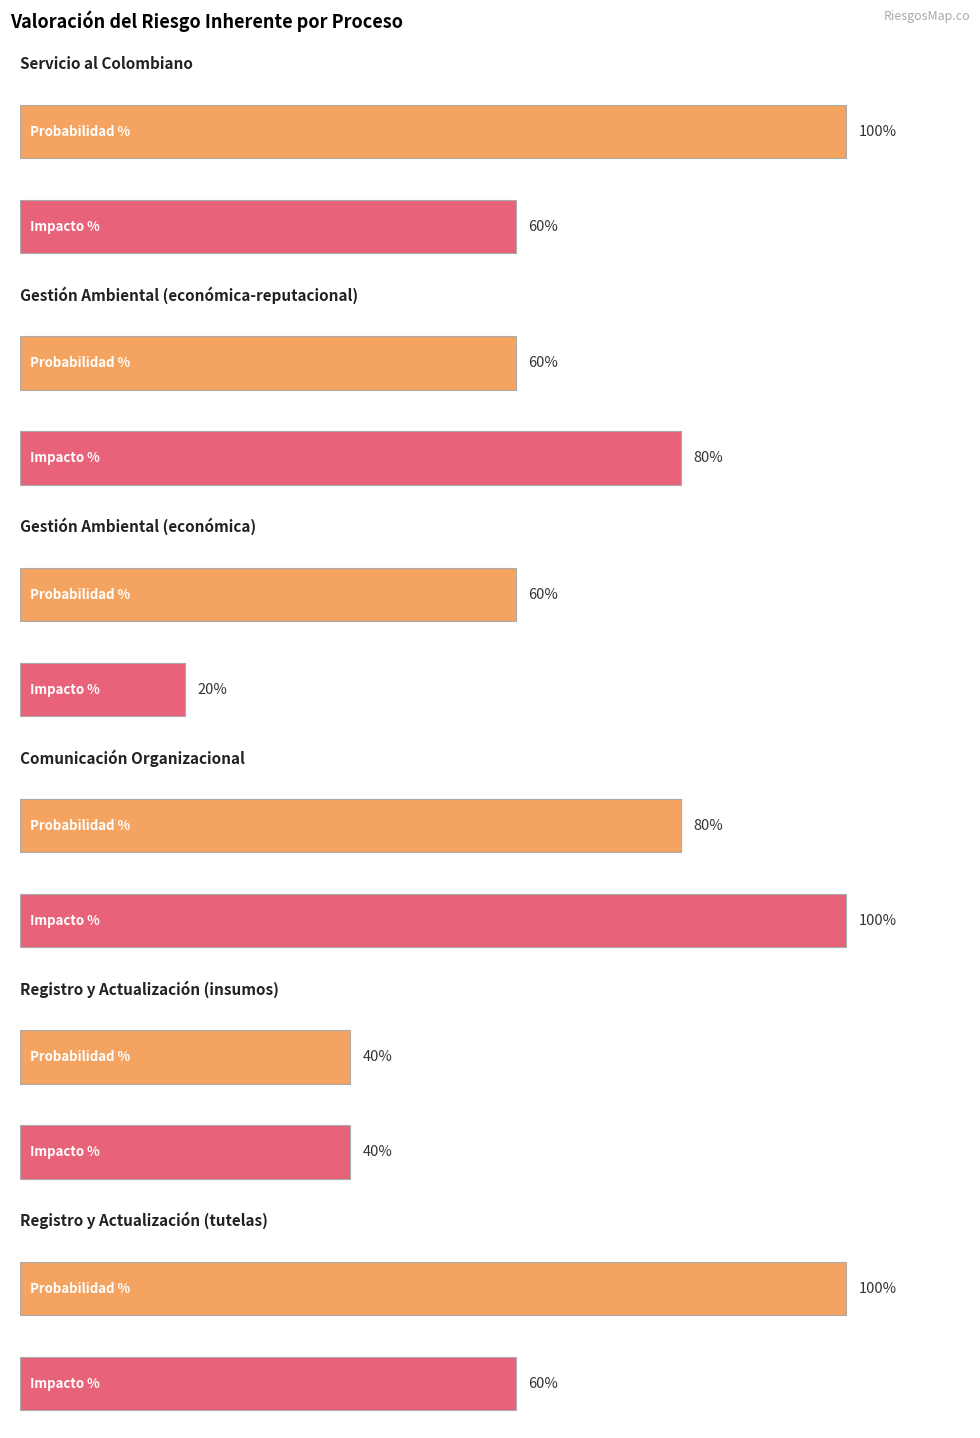

Is it true that Impacto % equals 1.0 at Comunicación Organizacional?

True